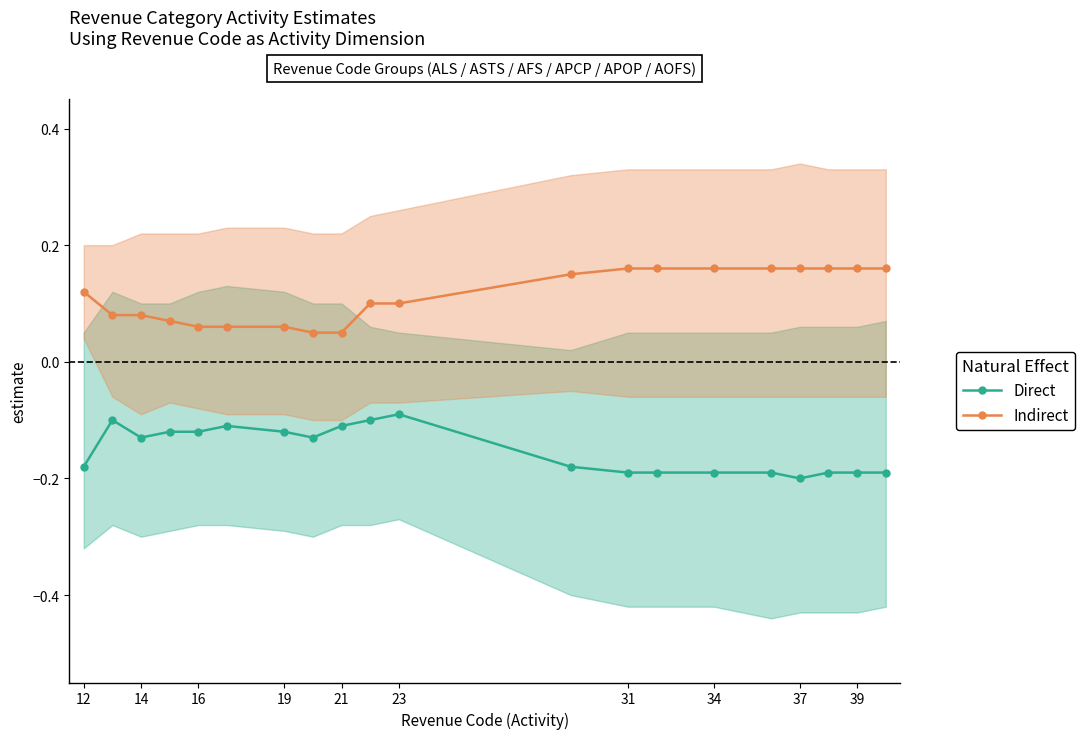

List the series in order of their overall mean, lowest first.

Direct, Indirect